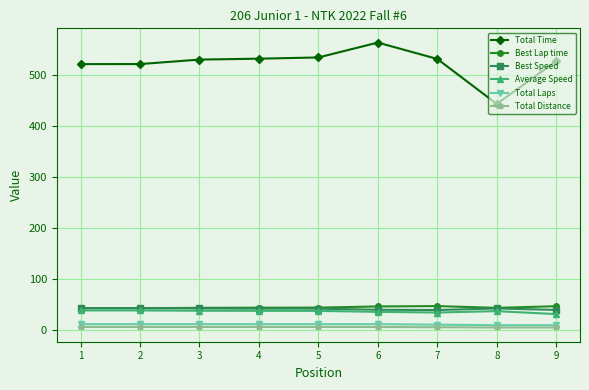

True or false: Total Laps and Best Lap time intersect in this chart.

False